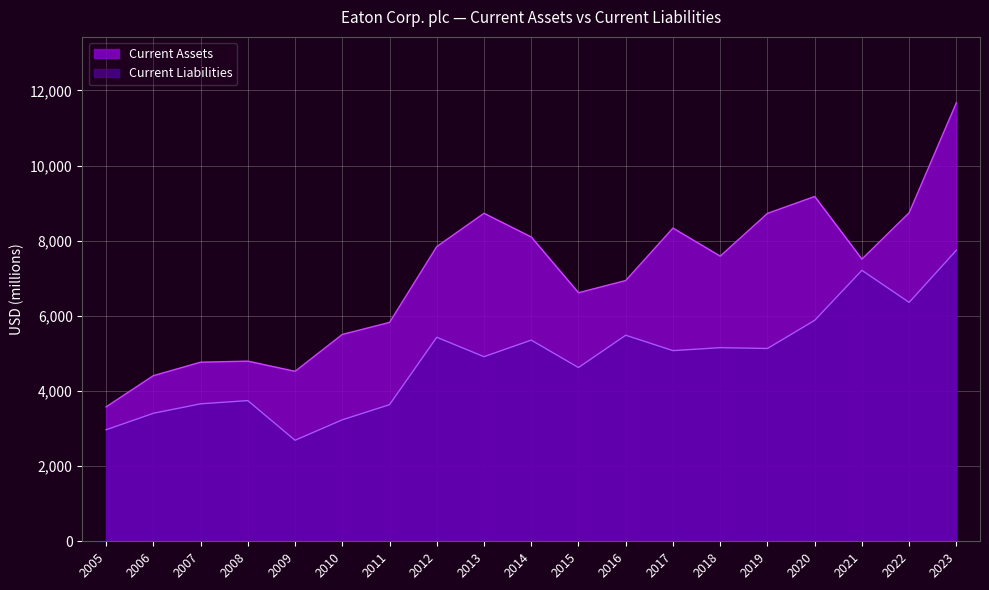

Is it true that Current Assets equals 5506 at 2010?

True